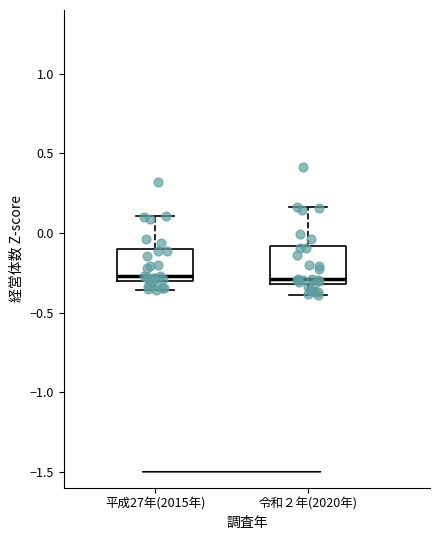

Reading left to right, read every box against the y-axis: the position of its median line, the range the box covers, and the ends of its whiskers. The values are not printed on the chart, so give them approximately, as read against the axis.

平成27年(2015年): median -0.25, box -0.30 to -0.10, whiskers -0.35 to 0.10
令和２年(2020年): median -0.30 (just above the box's lower edge), box -0.30 to -0.10, whiskers -0.40 to 0.15